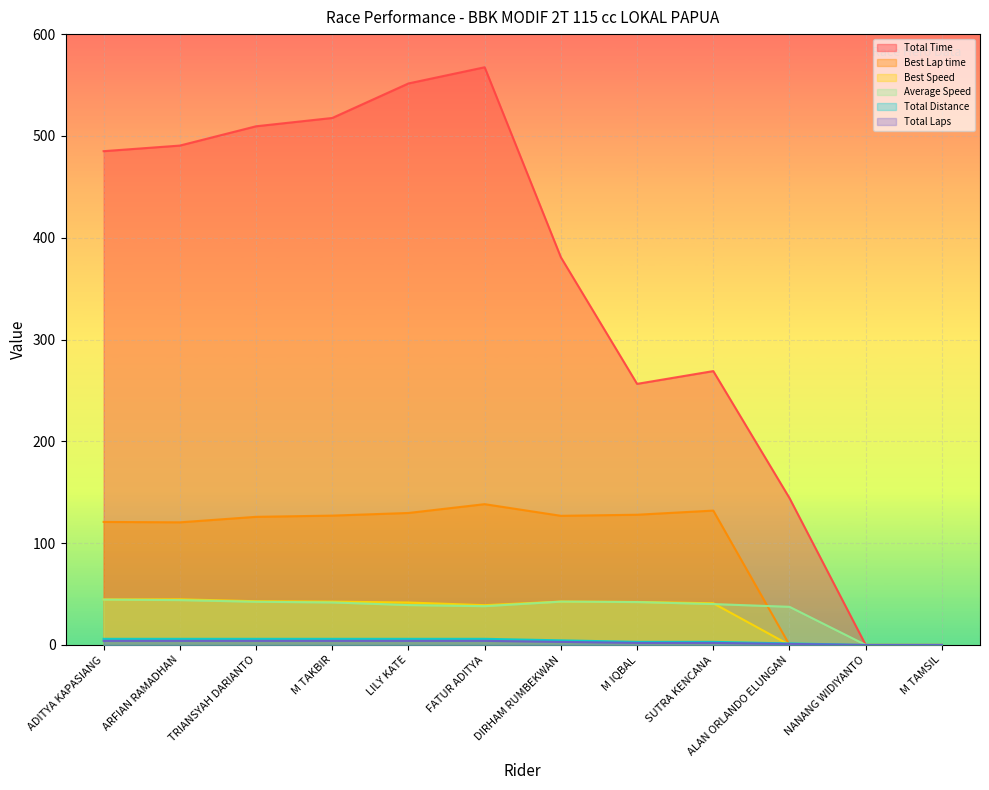

What is the difference between the Best Speed values at ADITYA KAPASIANG and NANANG WIDIYANTO?

44.7